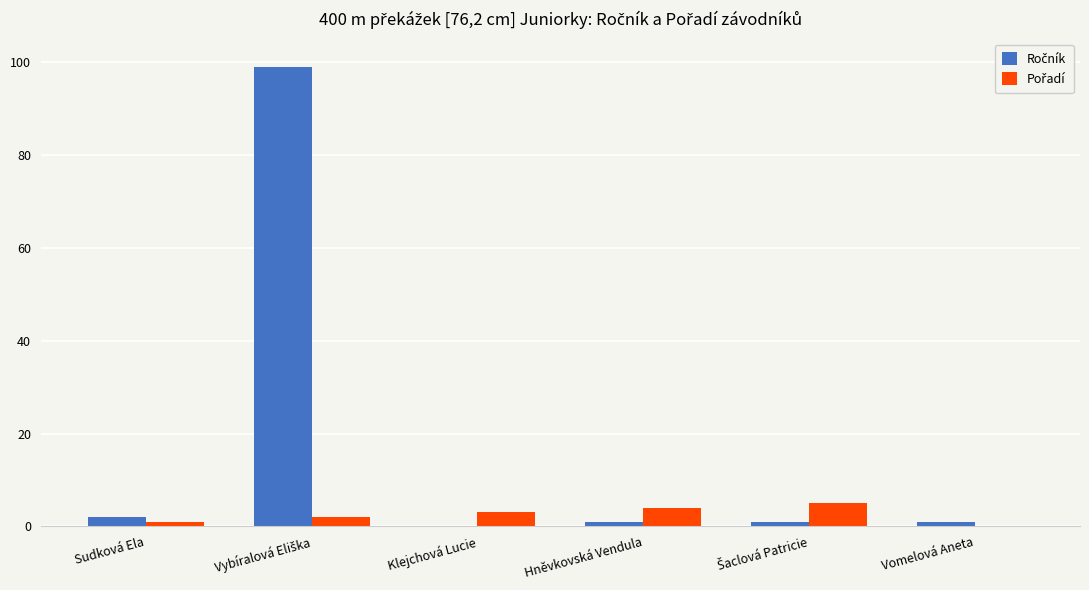

What is the greatest value displayed?

99